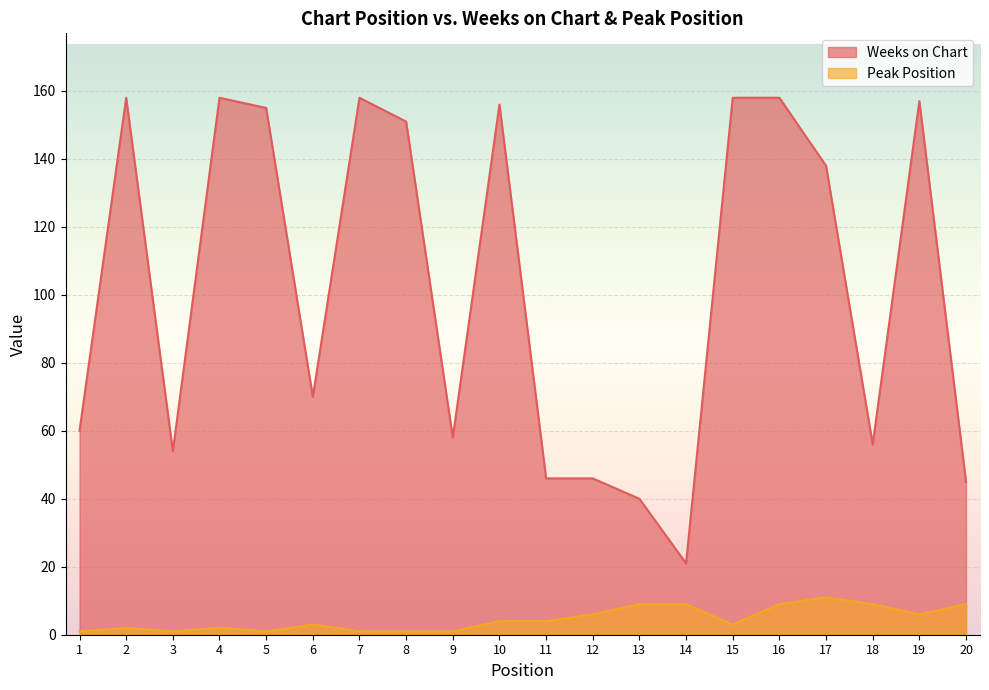

What is the lowest value of the Weeks on Chart series?

21